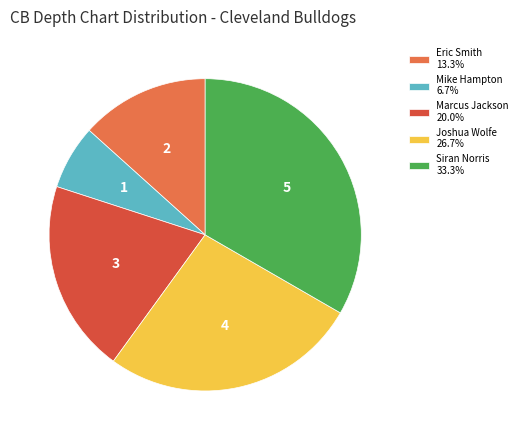

Approximately how many times larger is the value at Eric Smith 13.3% compared to Siran Norris 33.3%?

0.4